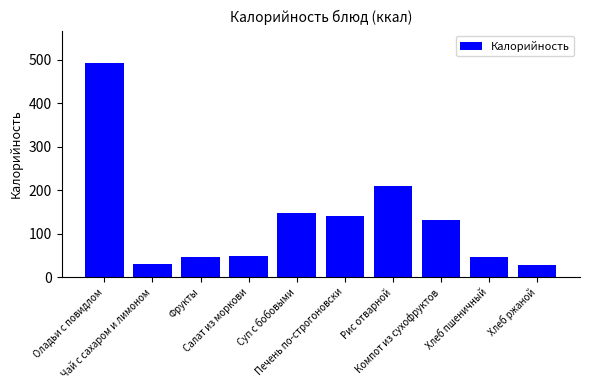

What is the average value?

132.3